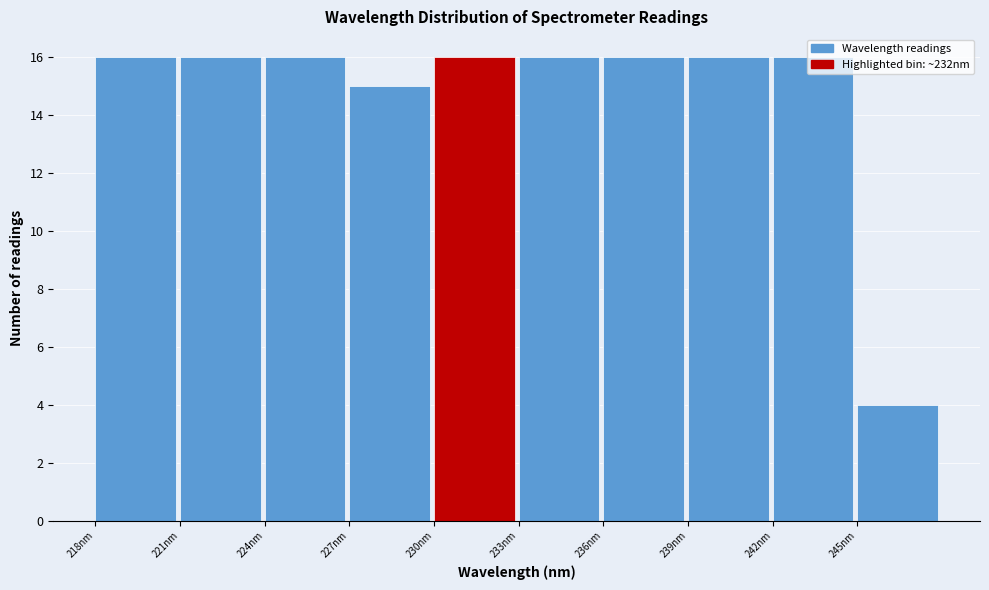

How tall is the bar that spans 218 to 221 on the x-axis? Neither the bar edges nor the heights are printed on the chart, so give them approximately, as read against the axes.

16